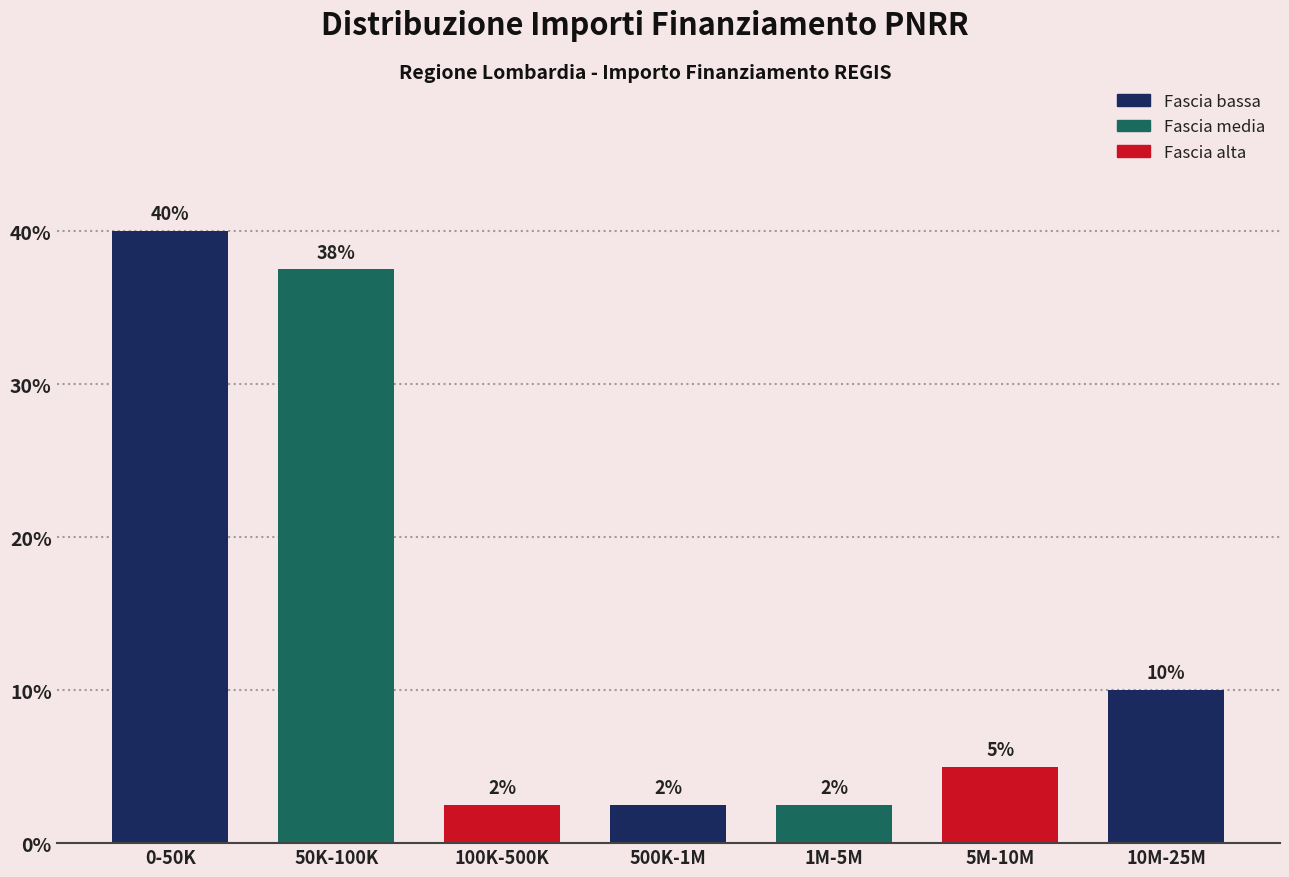

Are the bars horizontal?

No